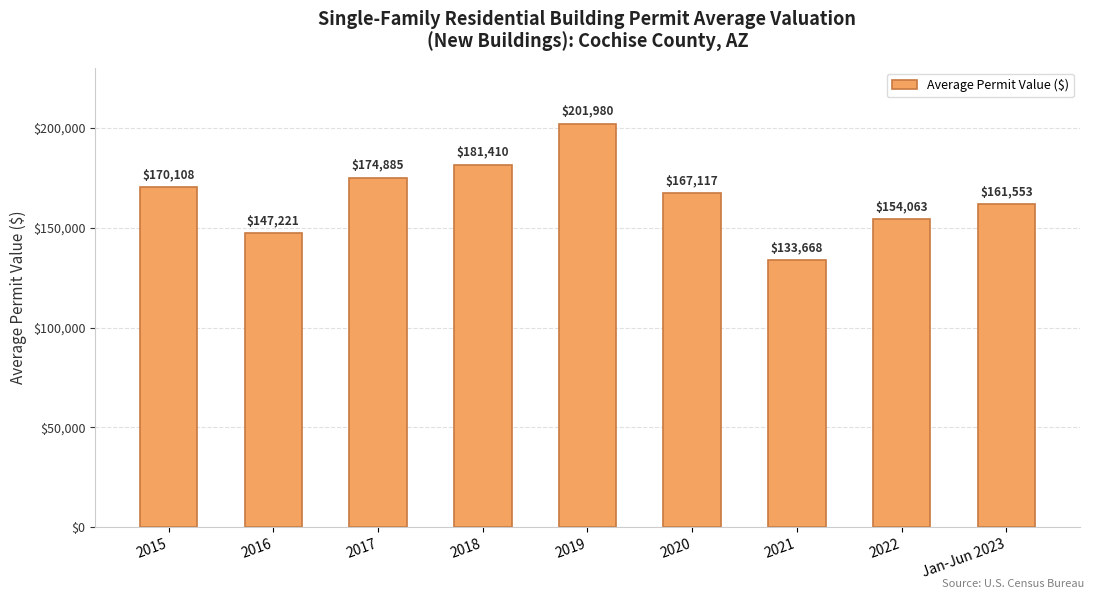

The chart shows a value of 119033.9 at 2019. True or false?

False